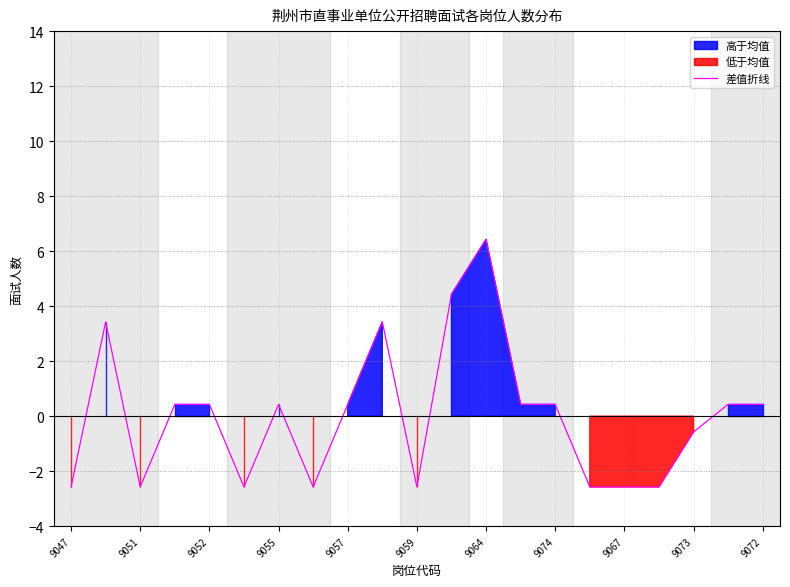

How many data points are above 0?

12